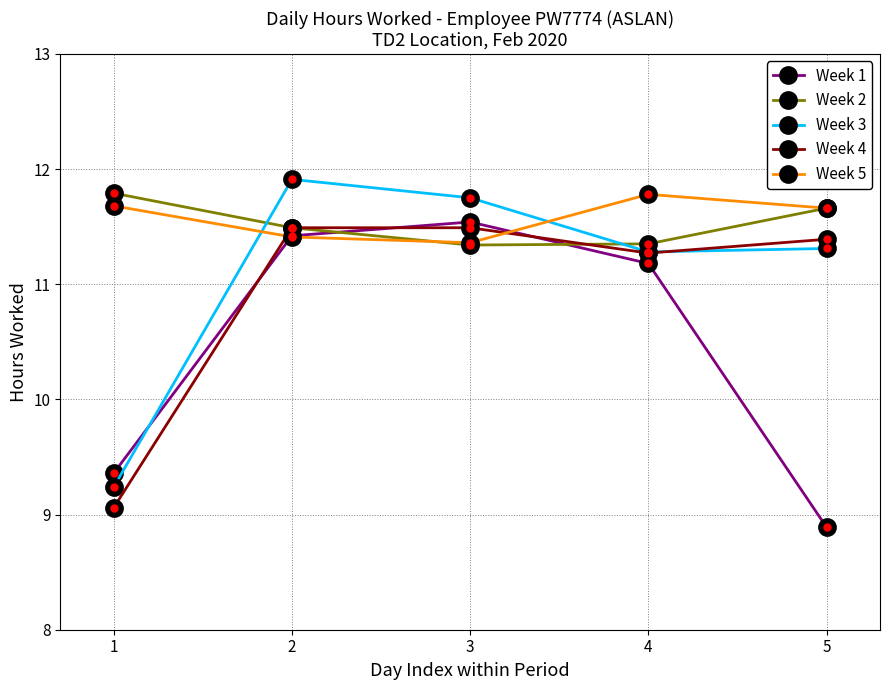

What is the value of the Week 2 point at the 2nd from the left?

11.5